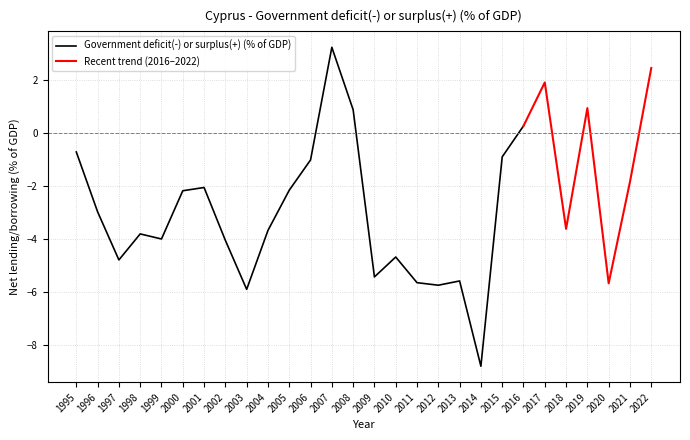

What is the minimum value shown in the chart?

-8.8